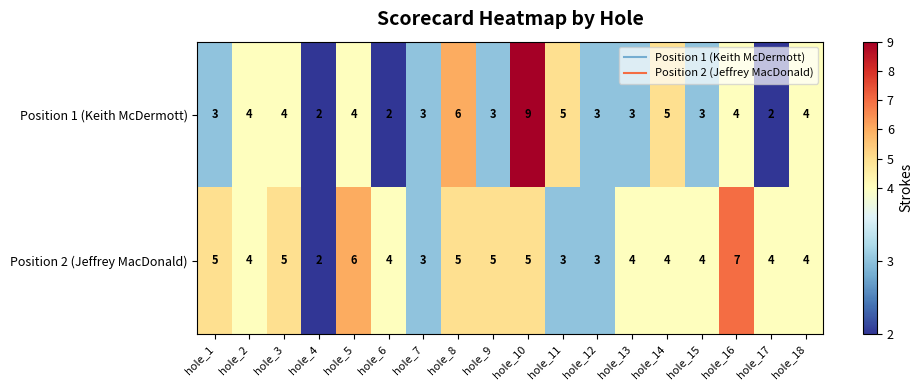

At which category is the sum across all series the highest?

hole_10